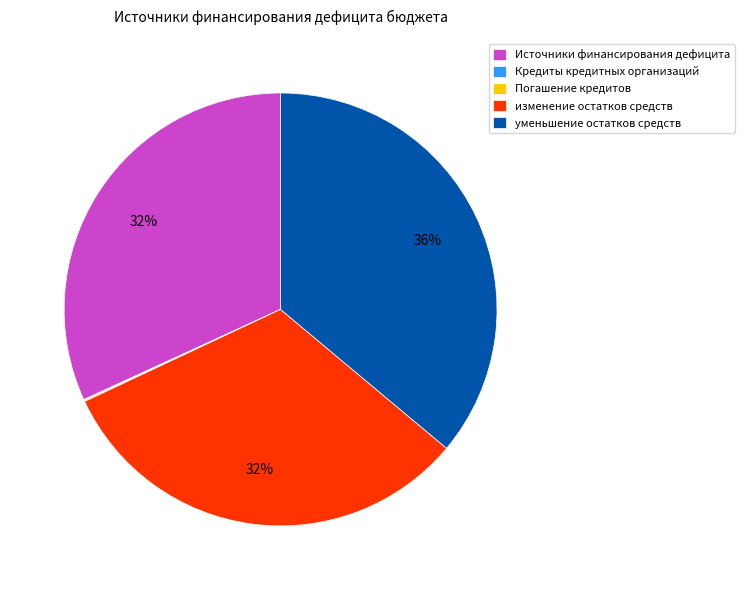

What is the largest slice in the pie chart?

уменьшение остатков средств